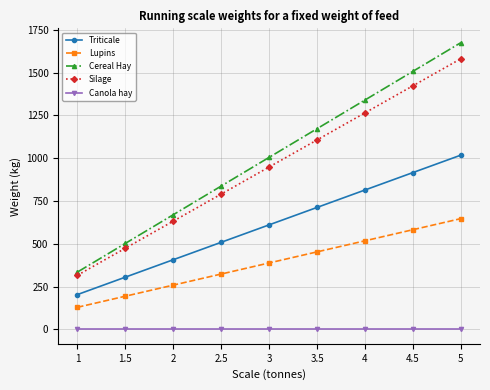

What are all the series names shown in the legend?

Triticale, Lupins, Cereal Hay, Silage, Canola hay